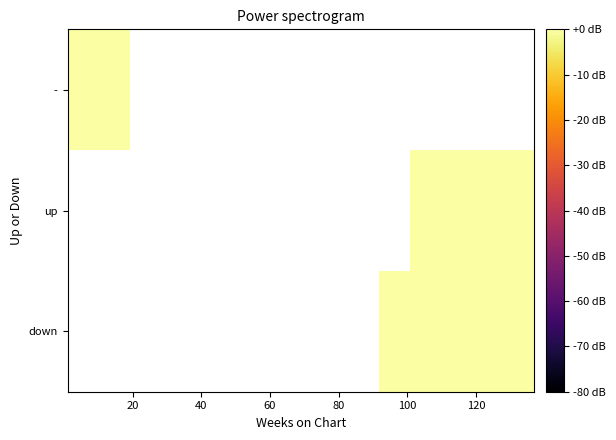

At how many categories does at least one series exceed 7?

1